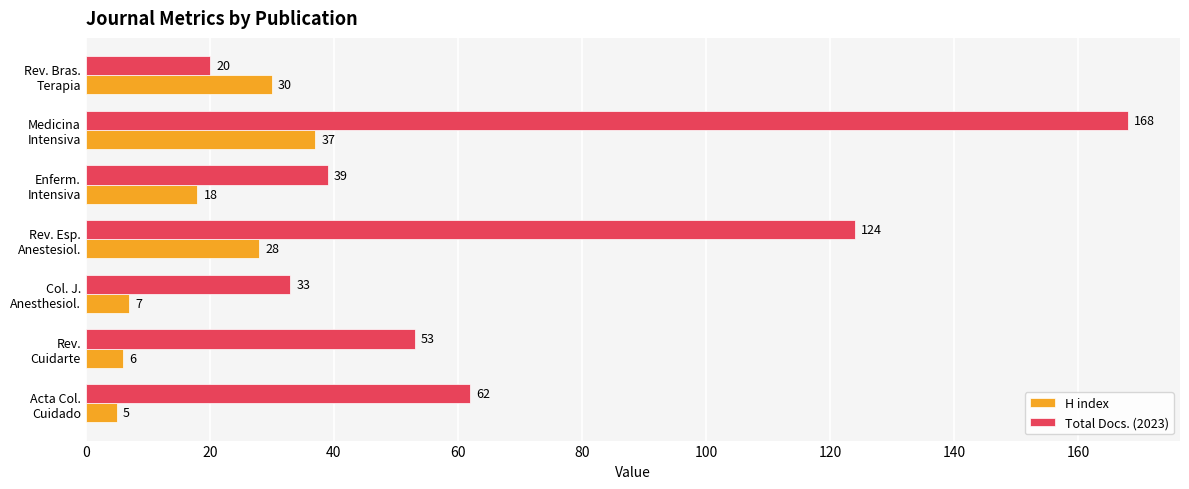

Which series has the largest total across all categories?

Total Docs. (2023)